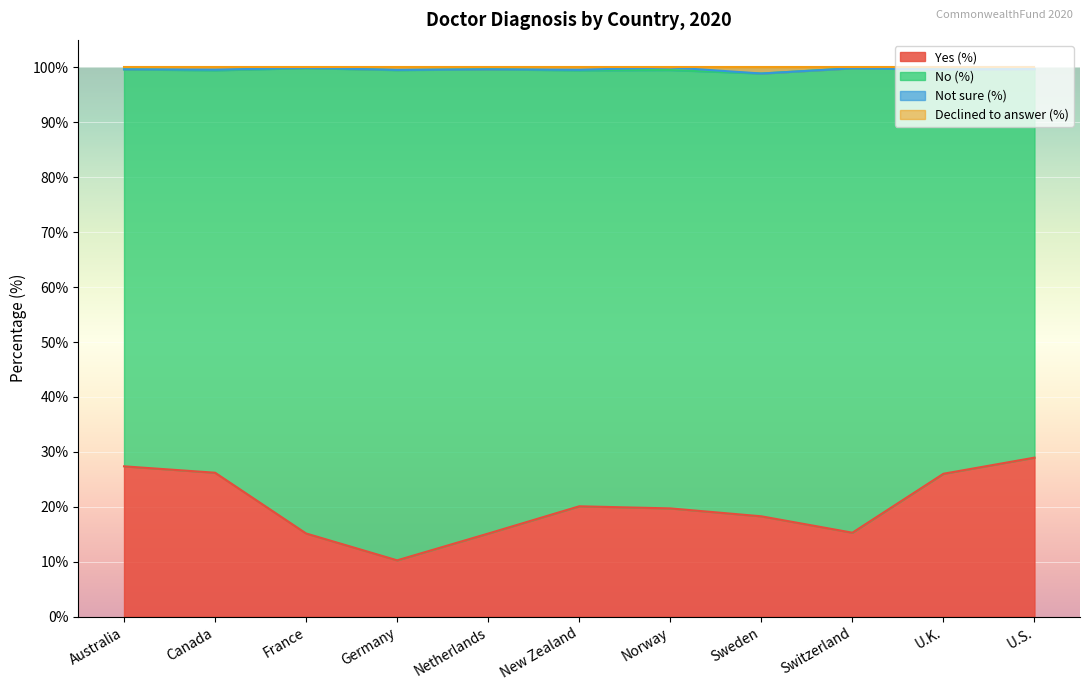

True or false: Yes (%) and Declined to answer (%) cross at least once.

False